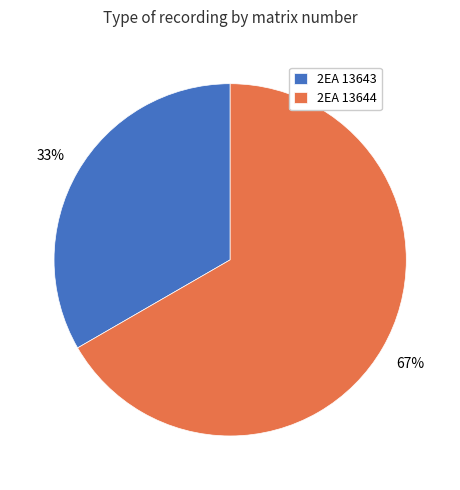

Is it true that 2EA 13644 is 67% of the pie?

True